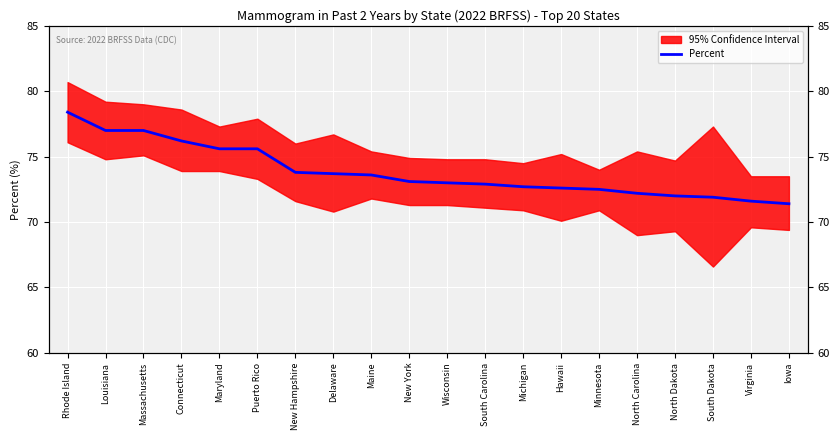

The chart shows a value of 112.9 at Michigan. True or false?

False